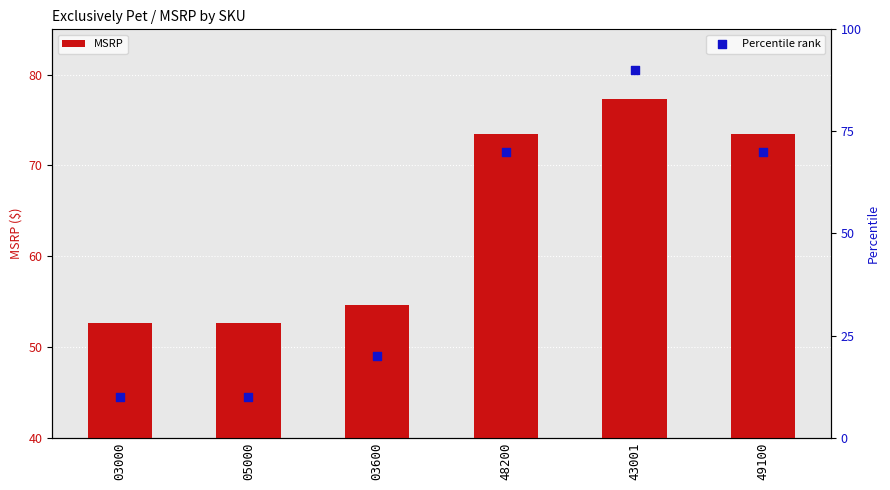

At how many categories does at least one series exceed 35?

6